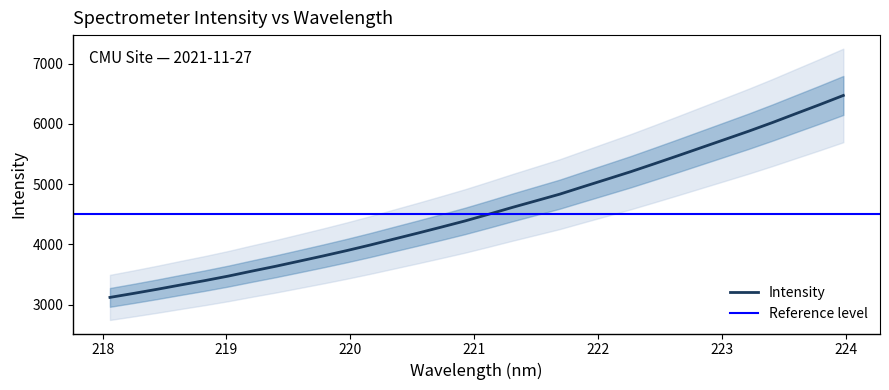

Where is the data nearest to the value 4794?

221.6902